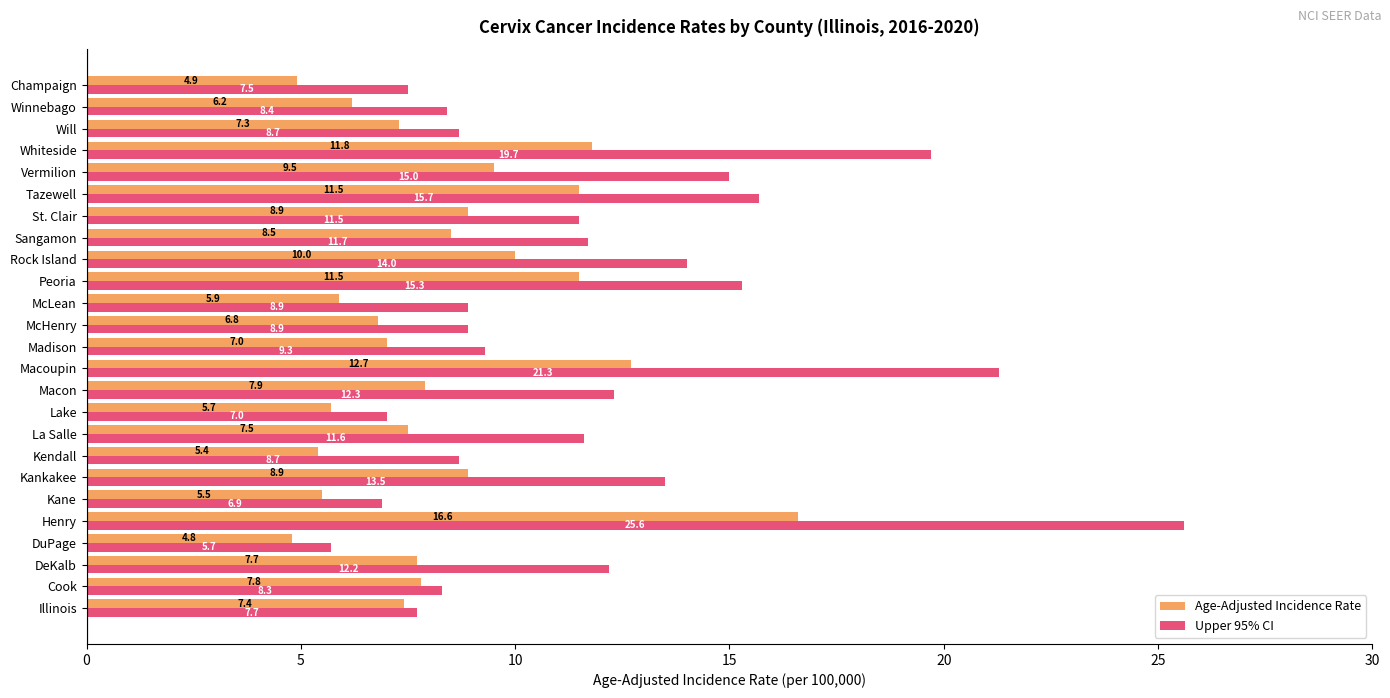

The value of Upper 95% CI at Winnebago is 8.4. True or false?

True